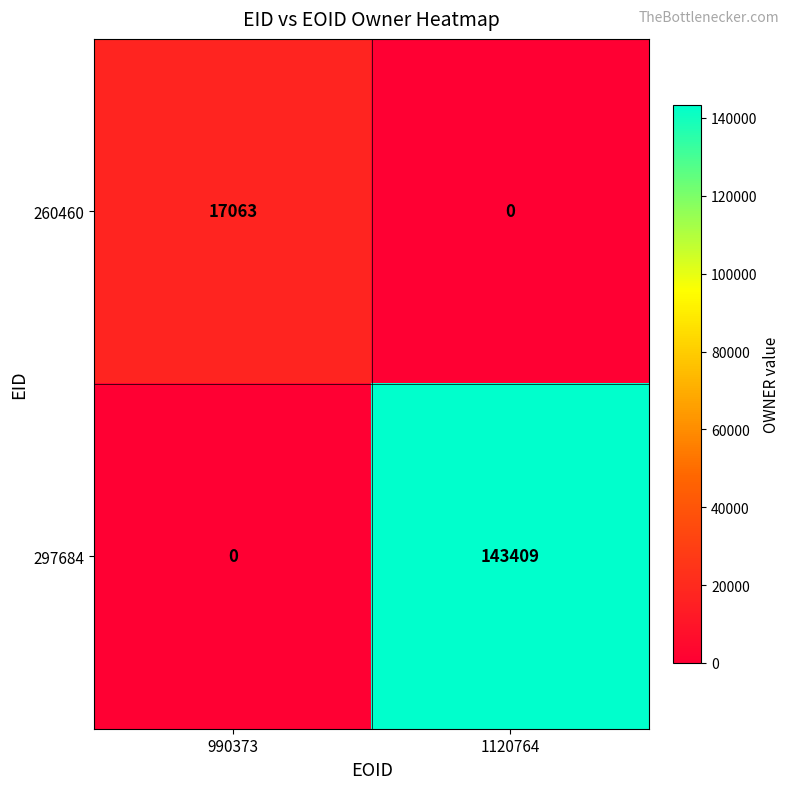

What is the total value across all series at 1120764?

143409